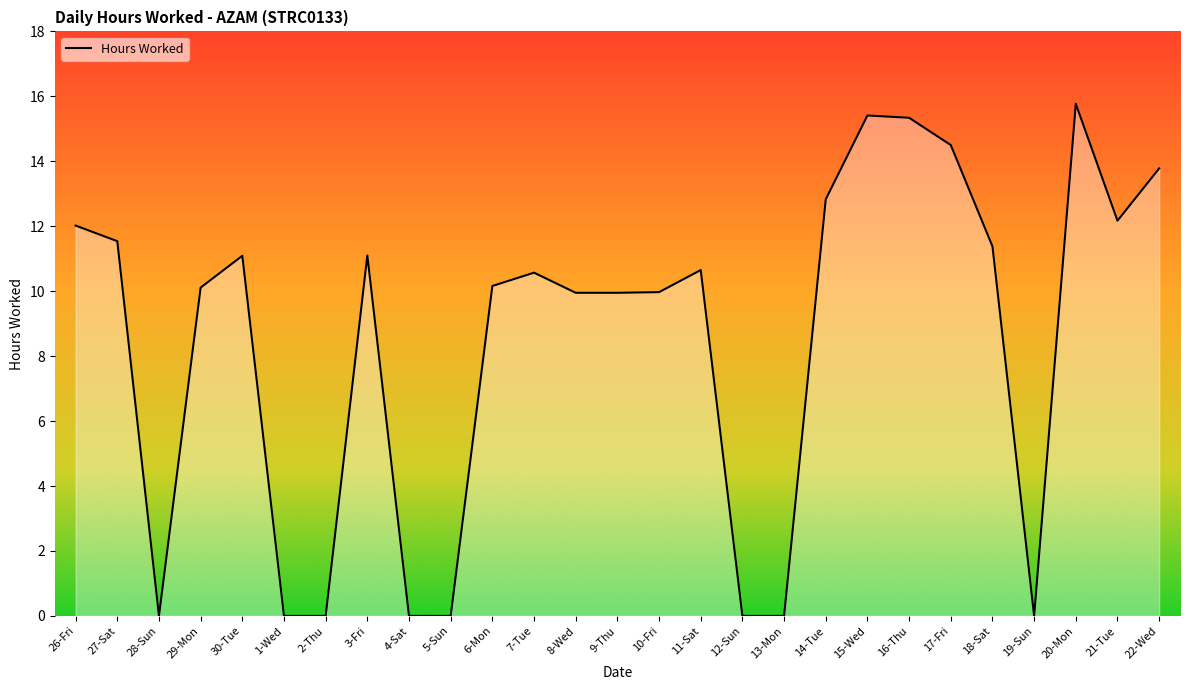

Which label corresponds to the largest value in the chart?

20-Mon